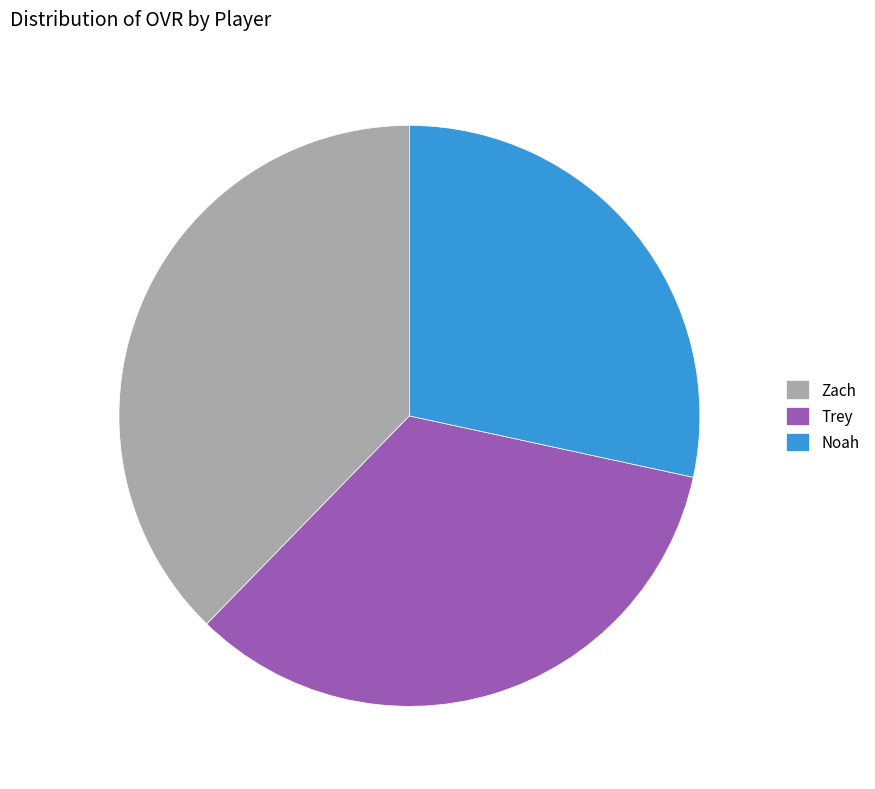

Is Noah the majority of the pie?

No